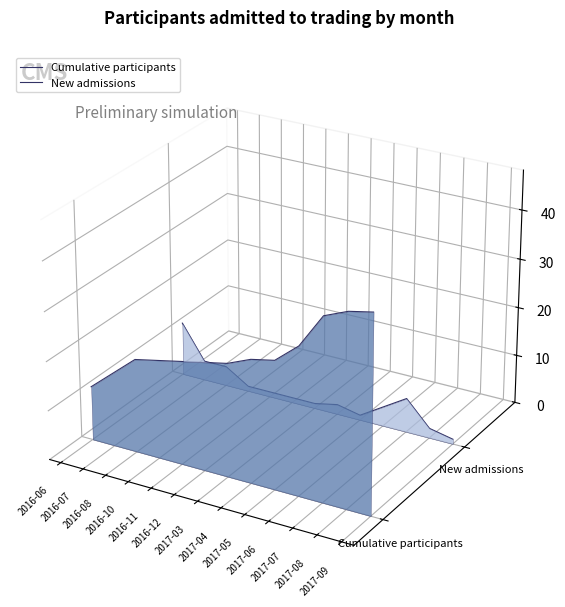

How many times do Cumulative participants and New admissions cross each other?

1